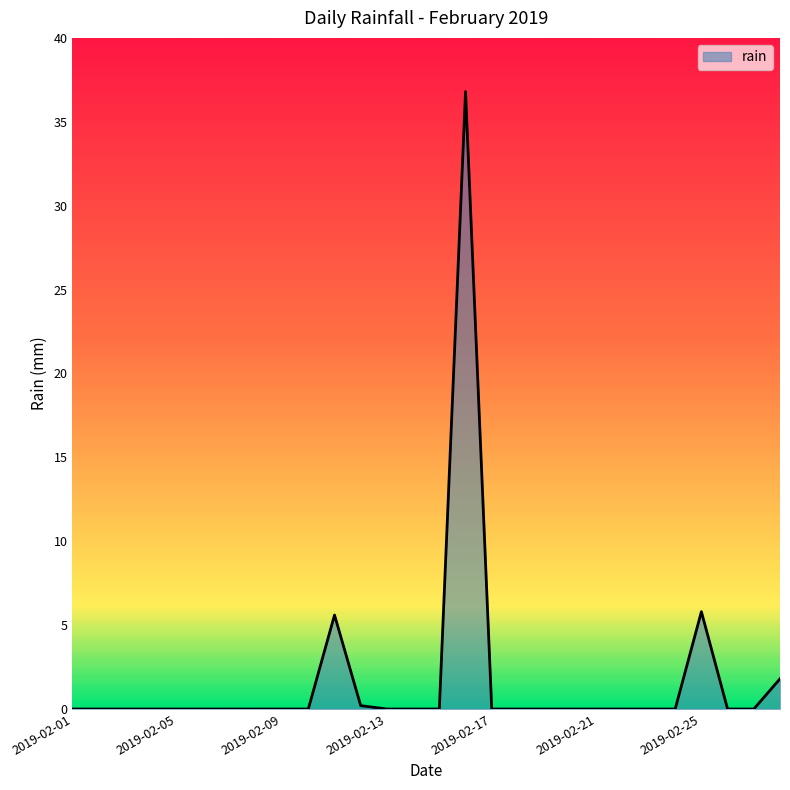

What is the difference between the maximum and minimum values?

36.8